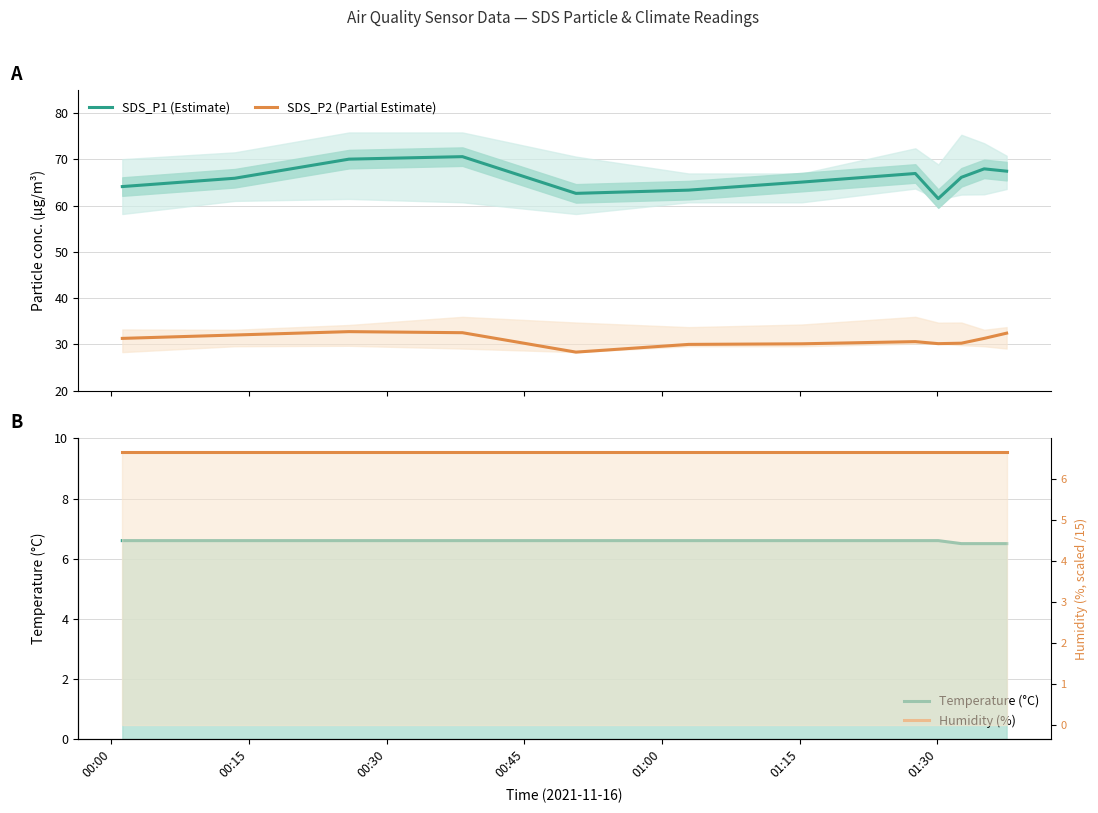

True or false: SDS_P2 (Partial Estimate) and SDS_P1 (Estimate) intersect in this chart.

False